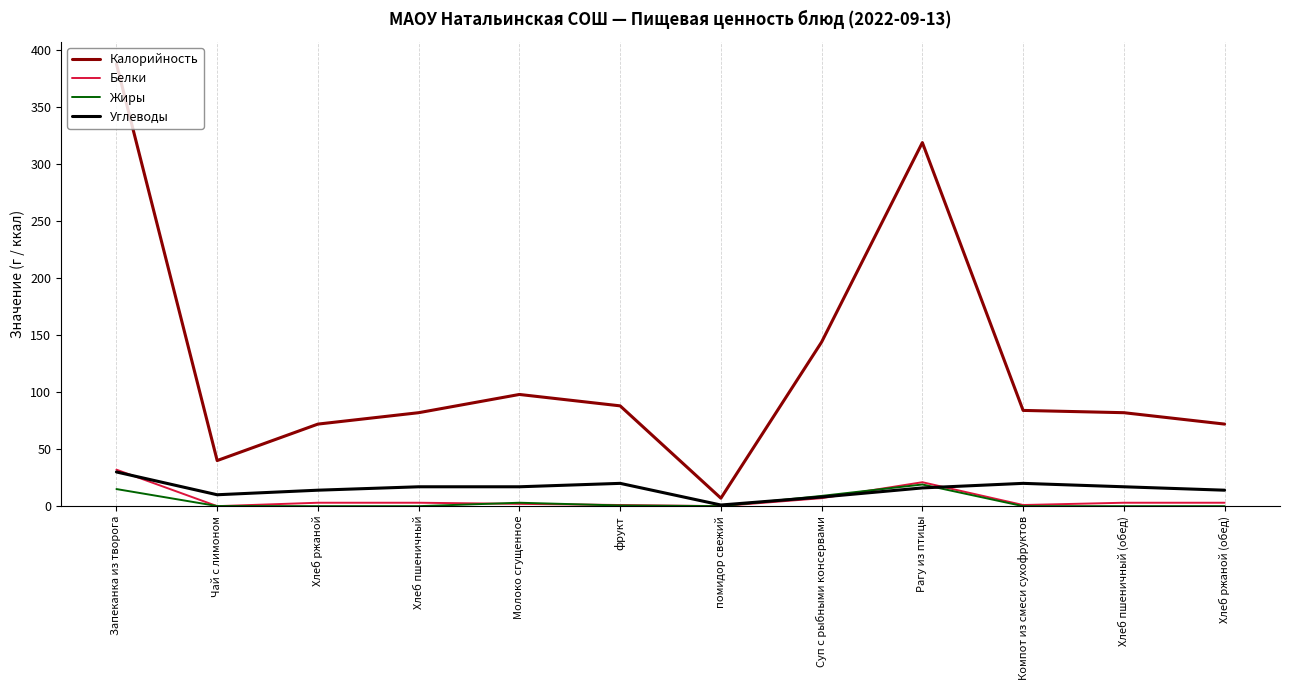

True or false: Калорийность has a value of 8.9 at Чай с лимоном.

False